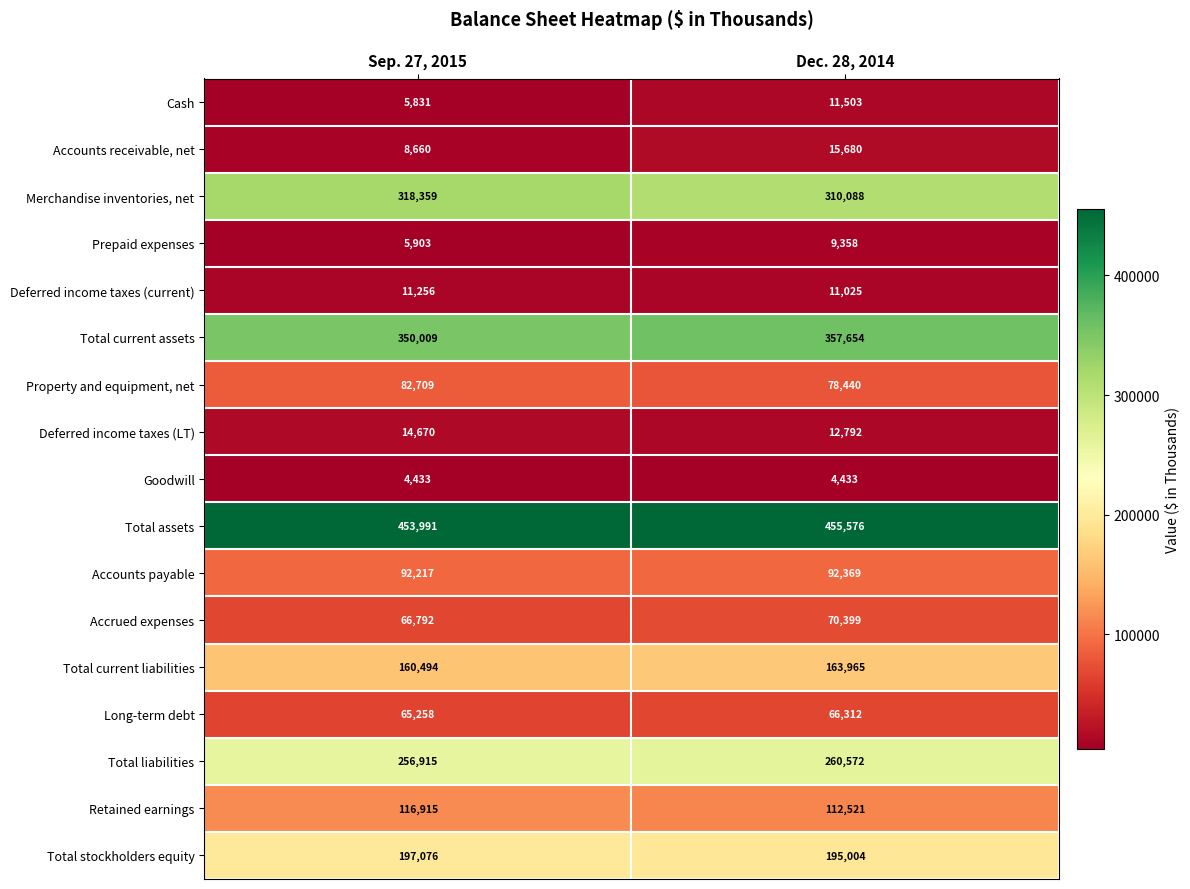

How many data points does each series have?

2